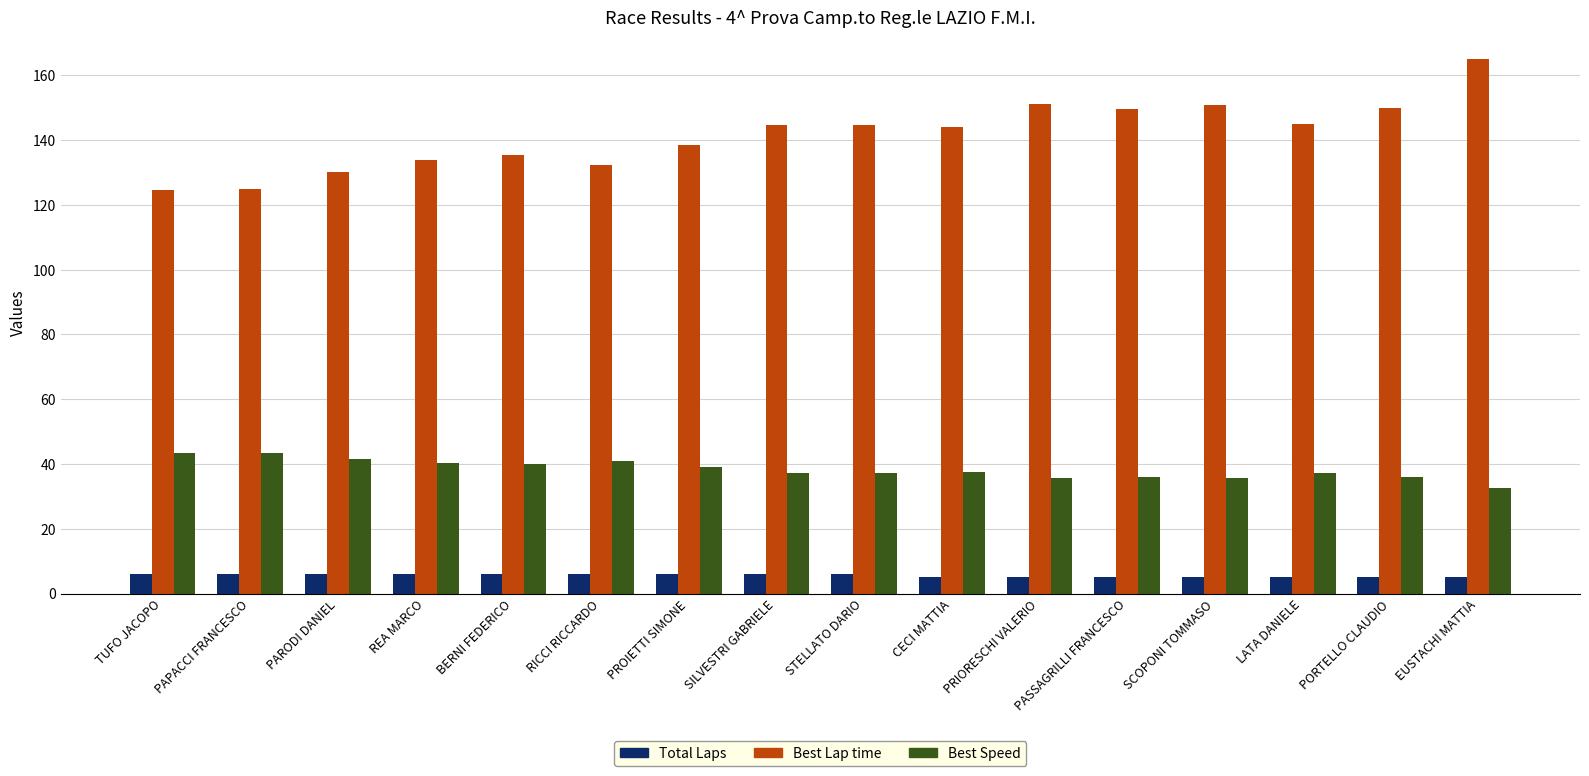

Is it true that Best Speed equals 39.9 at BERNI FEDERICO?

True